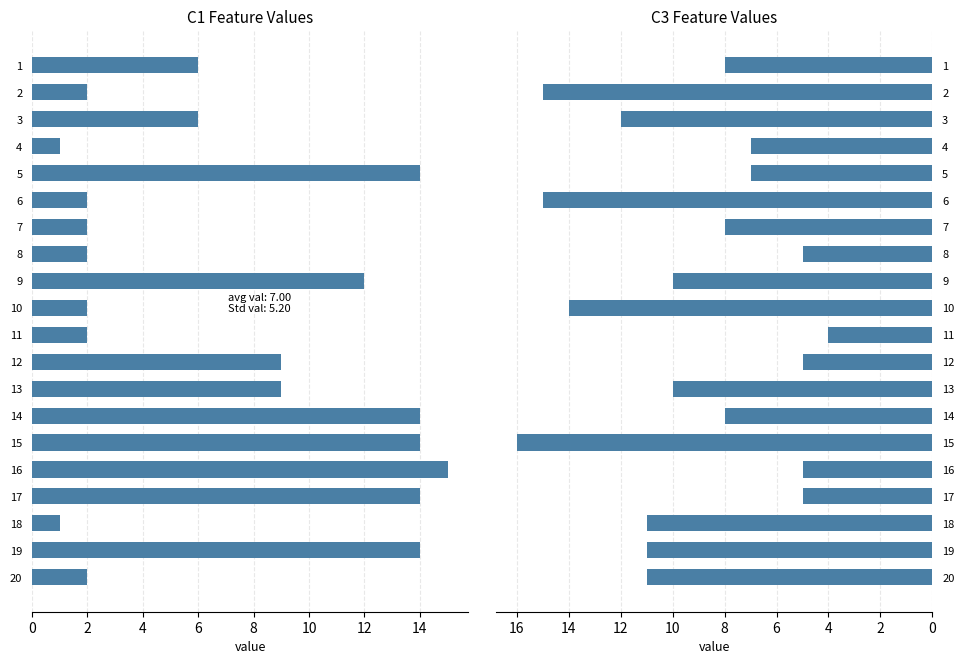

What is the difference between the maximum and minimum values in the C3 series?

12